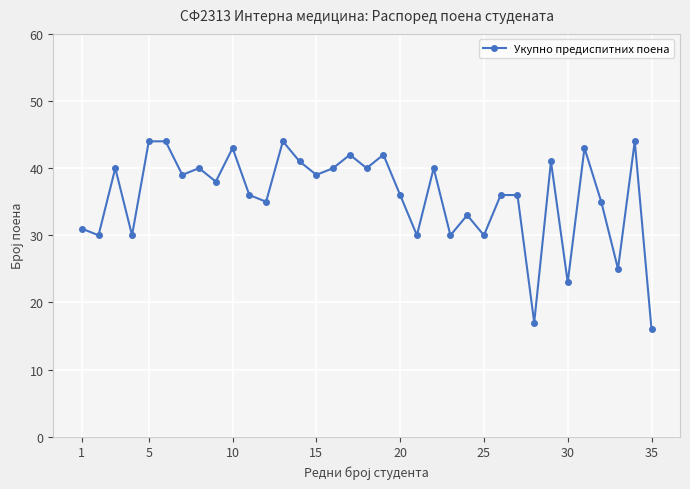

What is the average value?

36